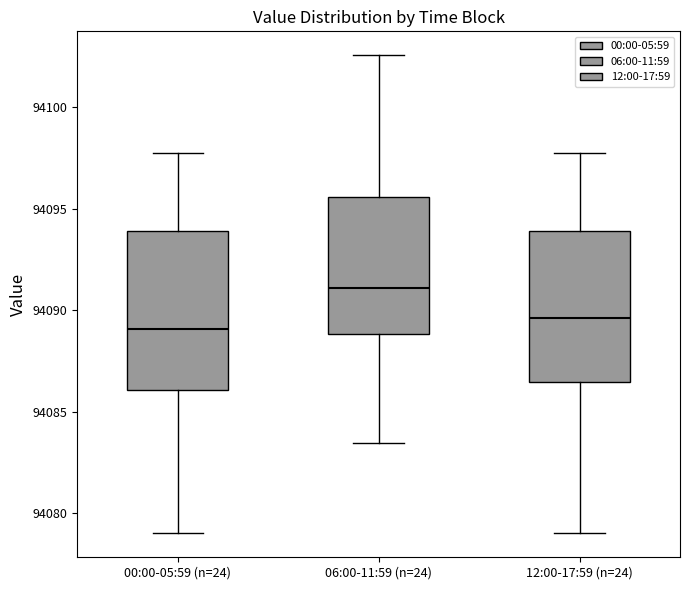

Reading left to right, transcribe this box plot: for each box, give where its median line is, the range the box spans, and where its two whiskers end, as read against the y-axis. The values are not printed on the chart, so give them approximately, as read against the axis.

00:00-05:59 (n=24): median 94089.0, box 94086.0 to 94094.0, whiskers 94079.0 to 94098.0
06:00-11:59 (n=24): median 94091.0, box 94089.0 to 94095.5, whiskers 94083.5 to 94102.5
12:00-17:59 (n=24): median 94089.5, box 94086.5 to 94094.0, whiskers 94079.0 to 94098.0